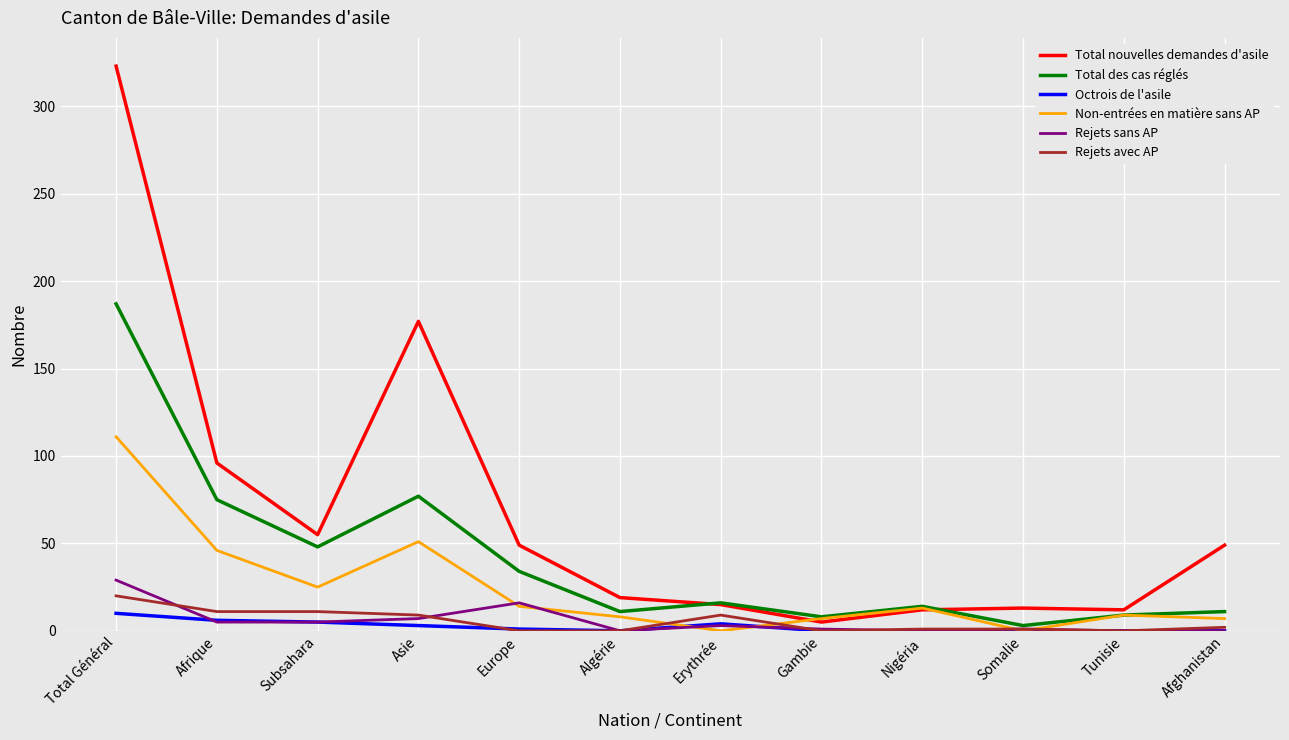

What is the difference between the maximum and minimum values in the Non-entrées en matière sans AP series?

111